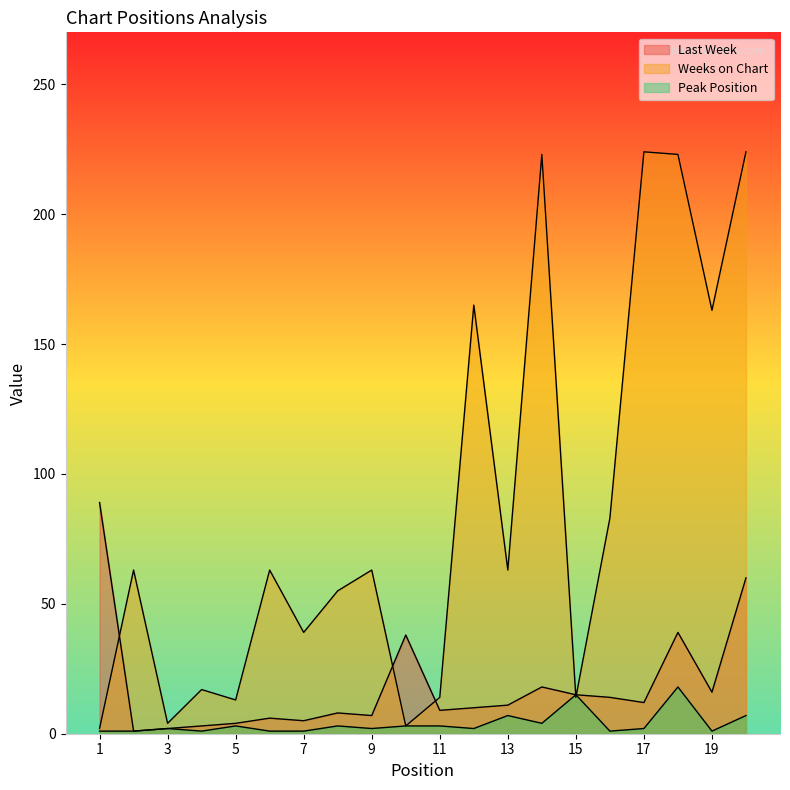

How many interior local peaks does the Last Week series have?

5